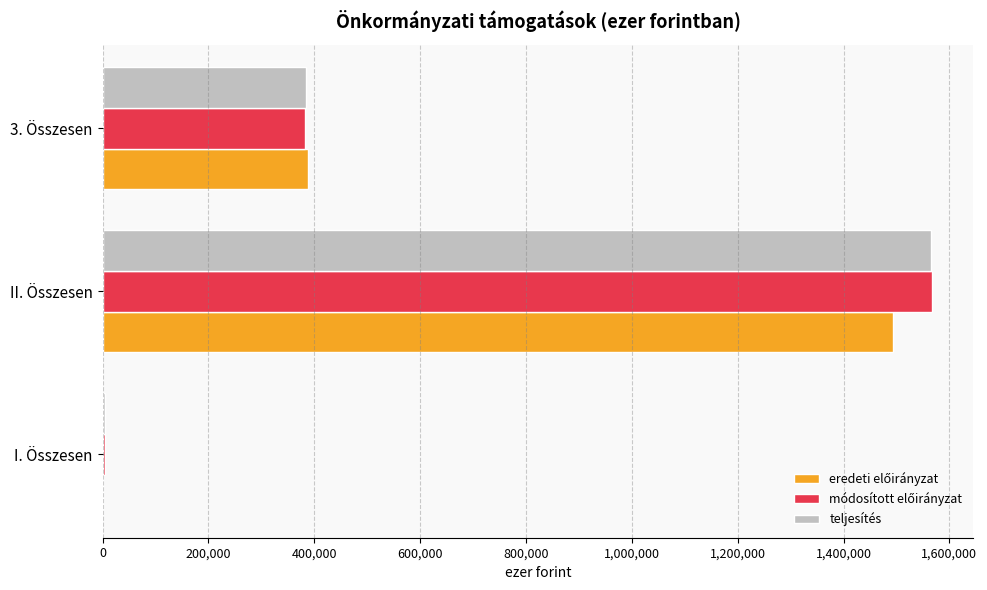

At which label is teljesítés closest to 784915?

3. Összesen